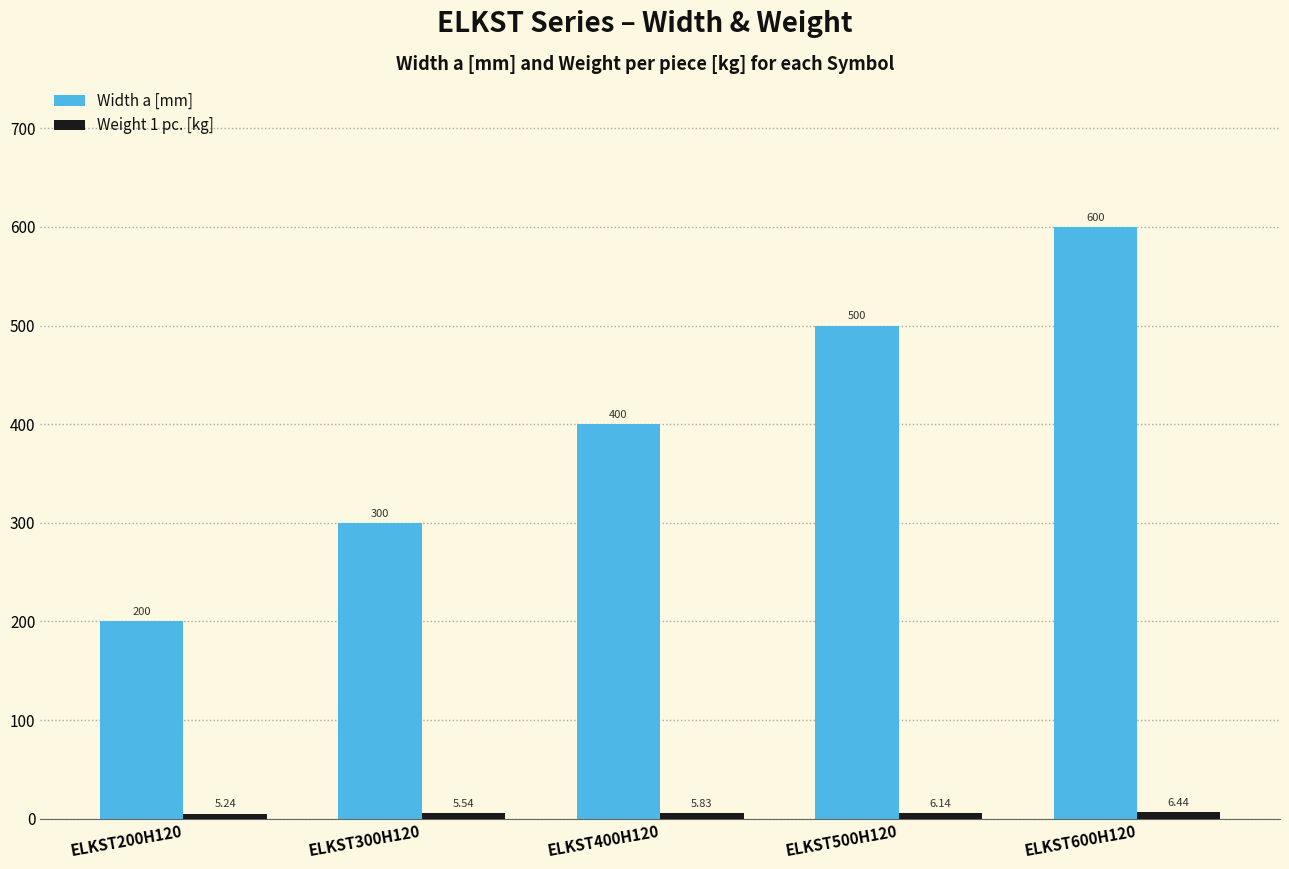

List the labels in order of Width a [mm] value, smallest first.

ELKST200H120, ELKST300H120, ELKST400H120, ELKST500H120, ELKST600H120